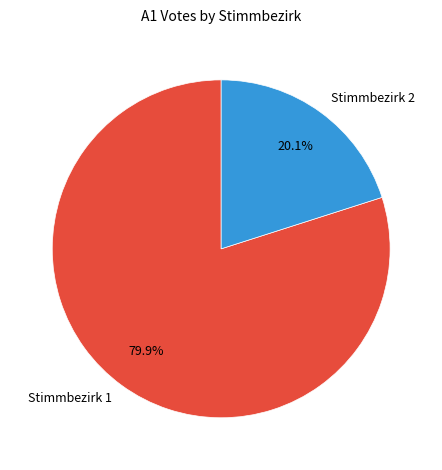

Count the number of slices in the pie.

2